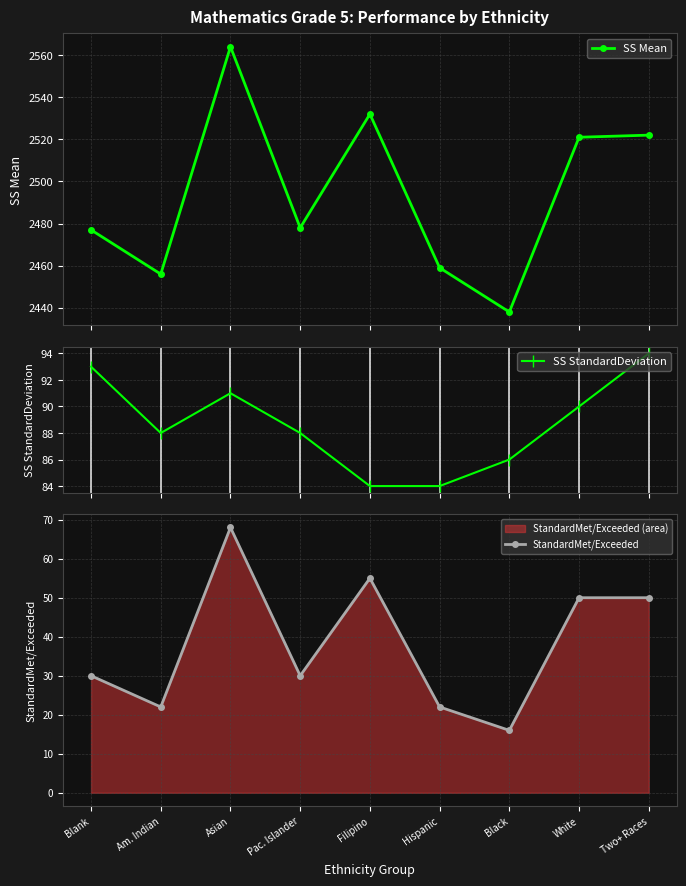

What are all the series names shown in the legend?

SS Mean, SS StandardDeviation, StandardMet/Exceeded